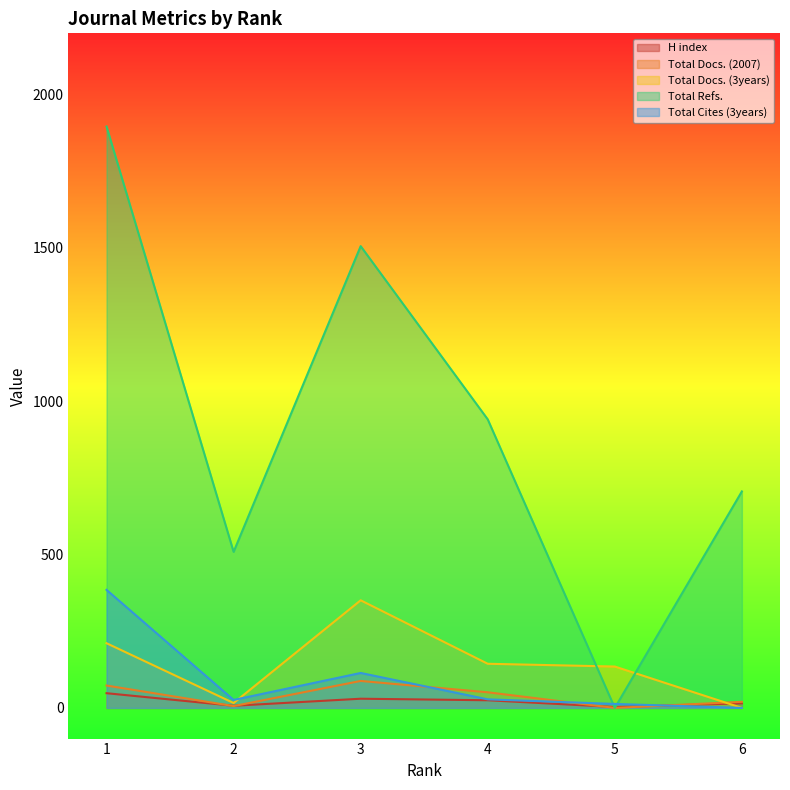

Reading left to right, list all the values displayed in this chart.

H index: 1=48	2=7	3=30	4=25	5=3	6=15
Total Docs. (2007): 1=73	2=6	3=88	4=51	5=0	6=20
Total Docs. (3years): 1=211	2=16	3=351	4=144	5=135	6=0
Total Refs.: 1=1896	2=509	3=1506	4=941	5=0	6=706
Total Cites (3years): 1=385	2=26	3=114	4=28	5=13	6=0